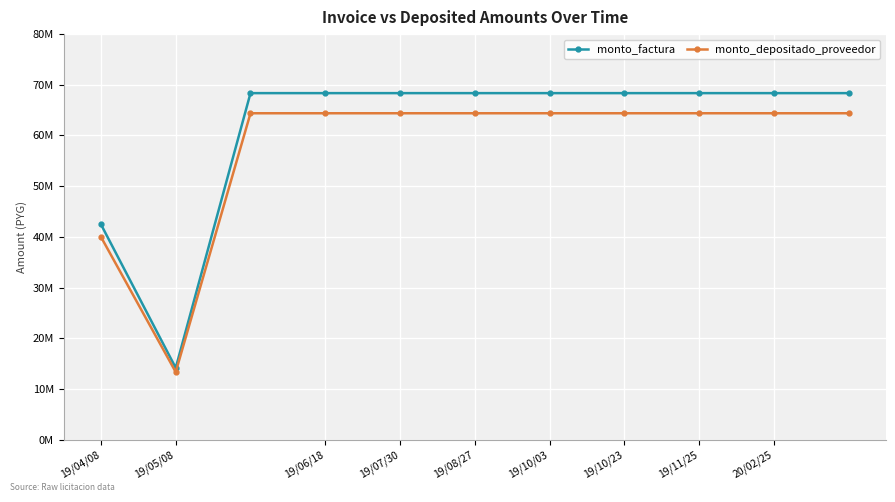

At which category does monto_depositado_proveedor reach its first local valley?

19/05/08